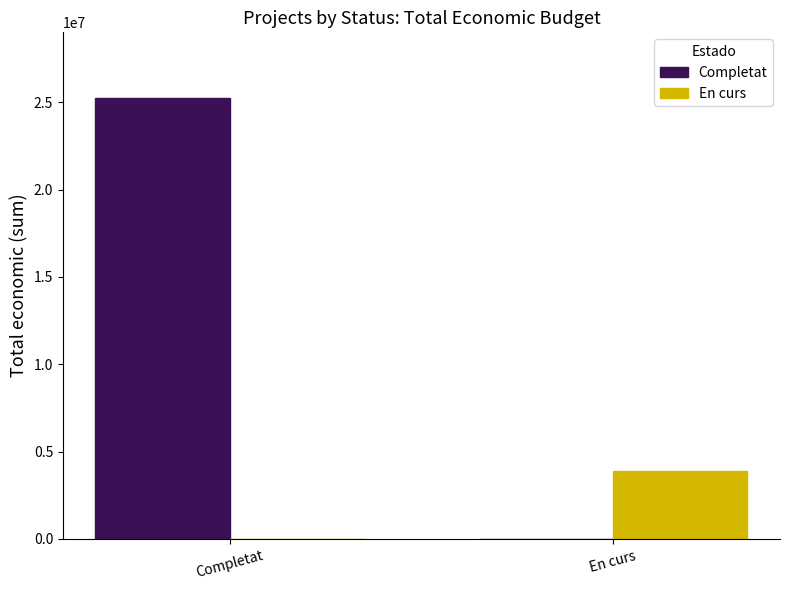

At which label does Completat reach its peak?

Completat